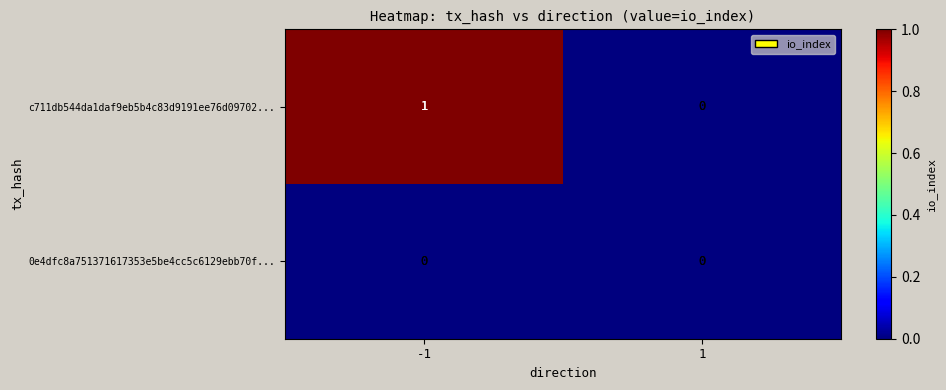

Reading left to right, transcribe all the data shown in this chart.

c711db544da1daf9eb5b4c83d9191ee76d09702...: 1	0
0e4dfc8a751371617353e5be4cc5c6129ebb70f...: 0	0